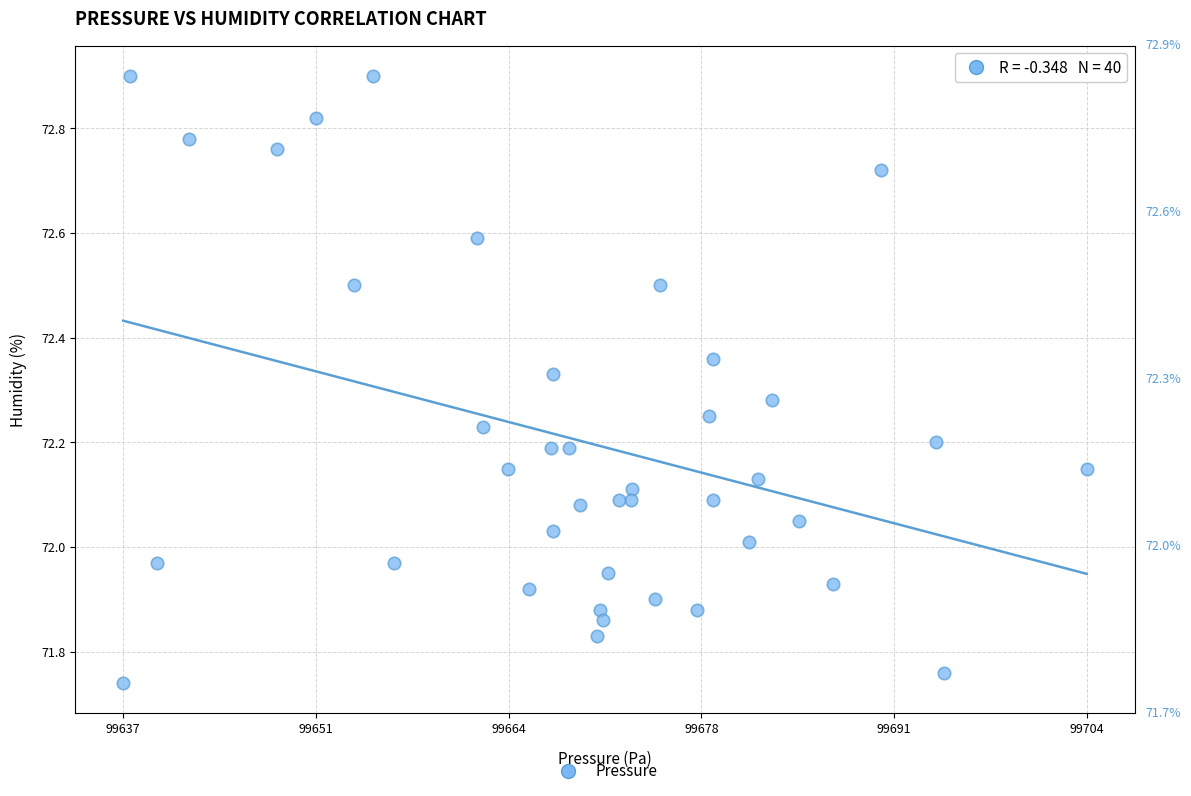

What is the range of X values (max minus min)?

67.4